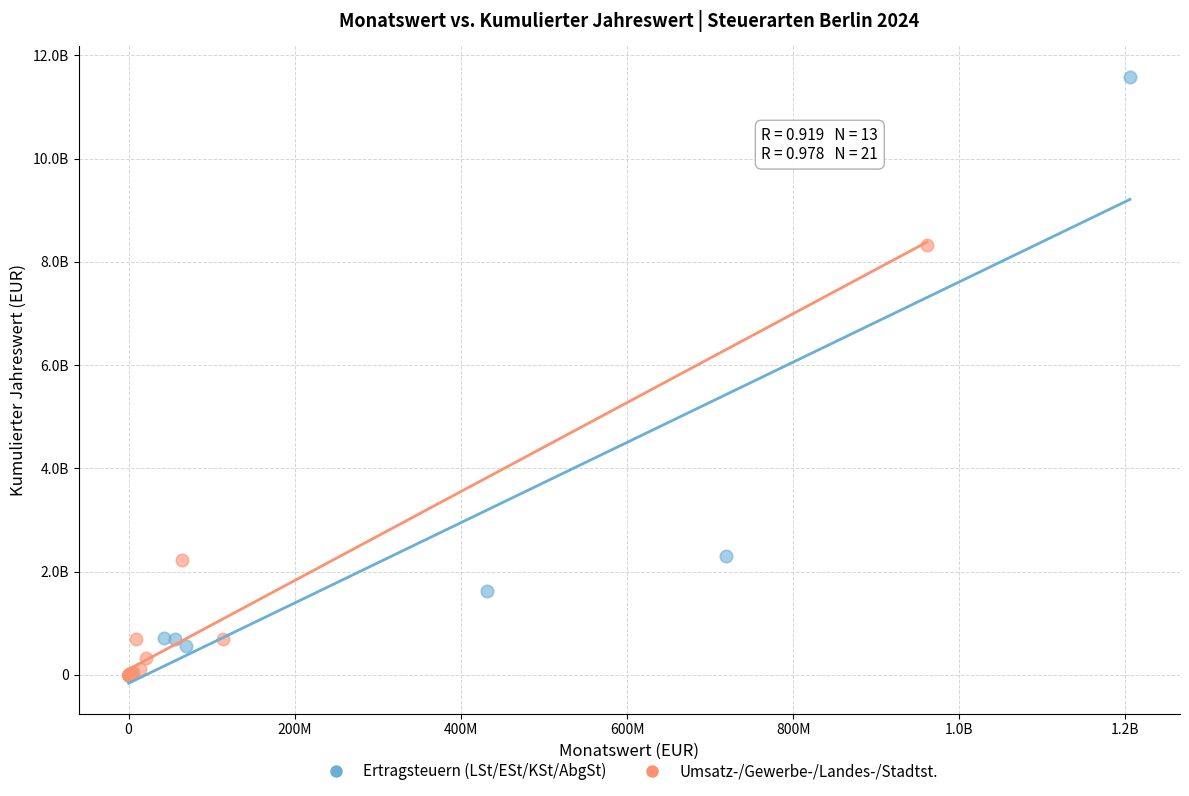

Which series contains the highest Y value?

Ertragsteuern (LSt/ESt/KSt/AbgSt)